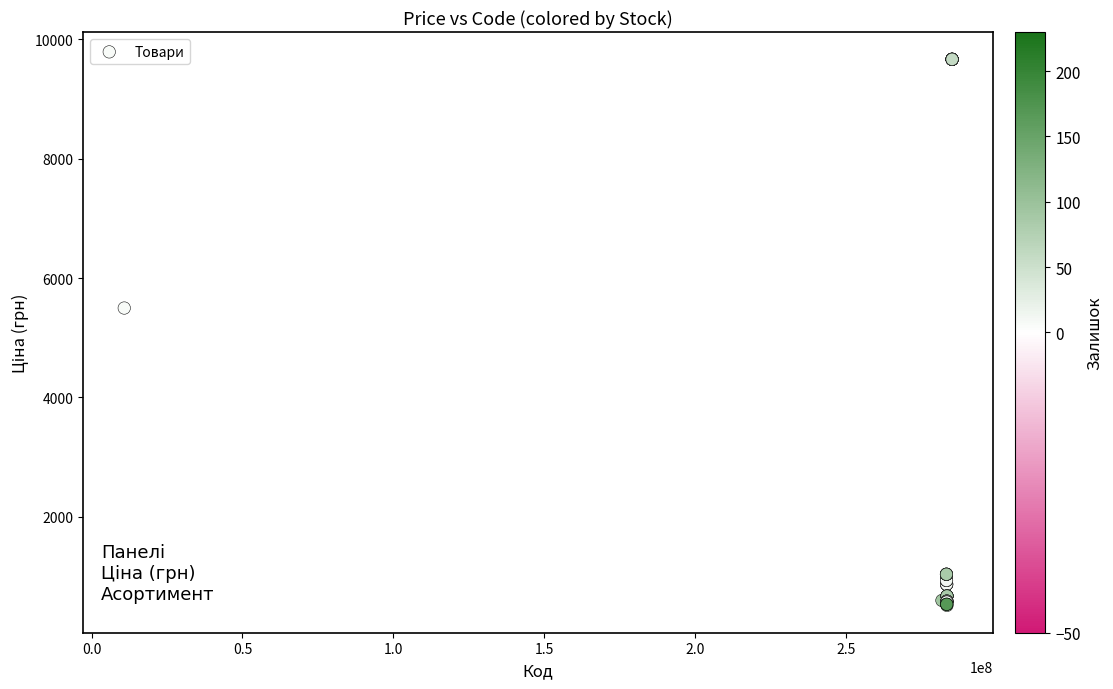

What Y value in the scatter plot is closest to 5089?

5497.3